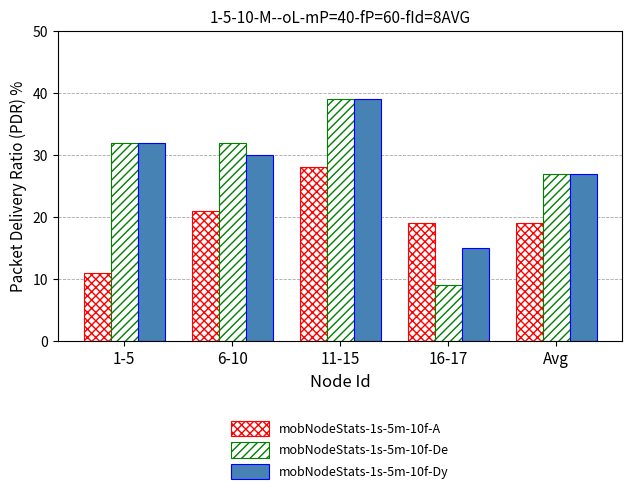

At how many categories does at least one series exceed 15?

5